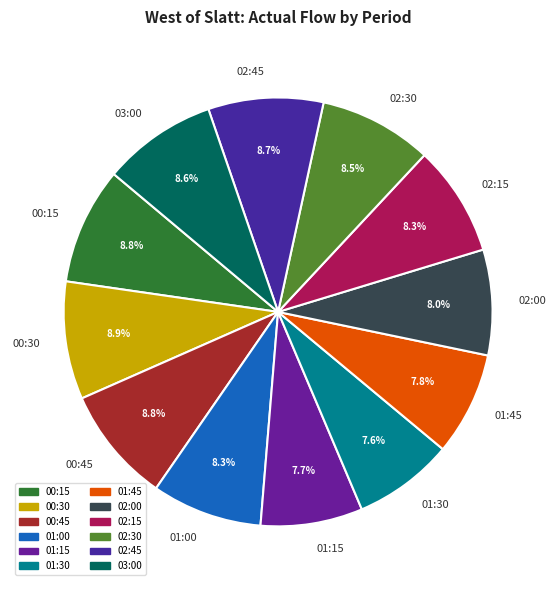

Count the number of slices in the pie.

12